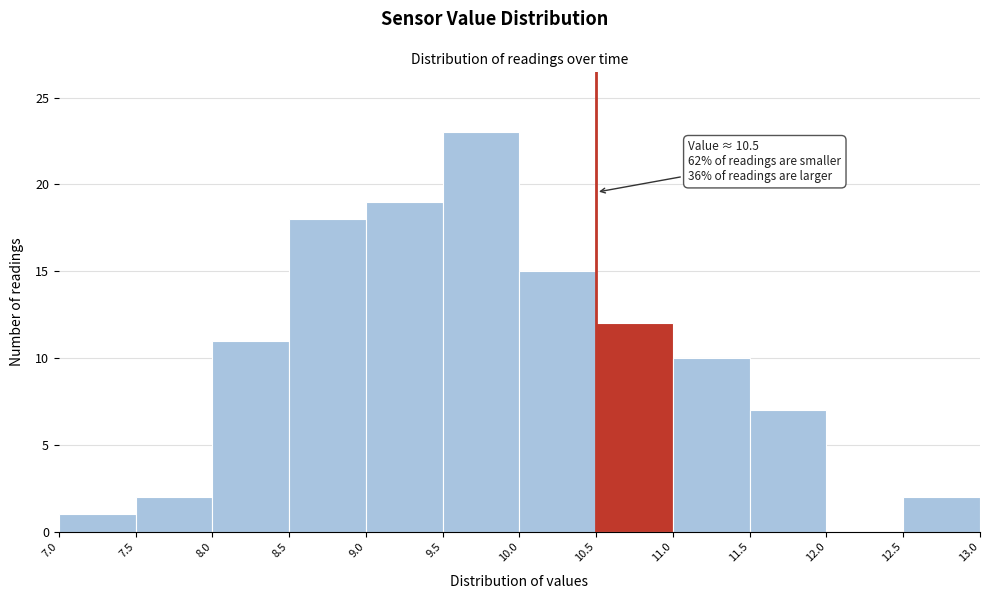

Over which range of the x-axis is the bar tallest?

9.5 to 10.0